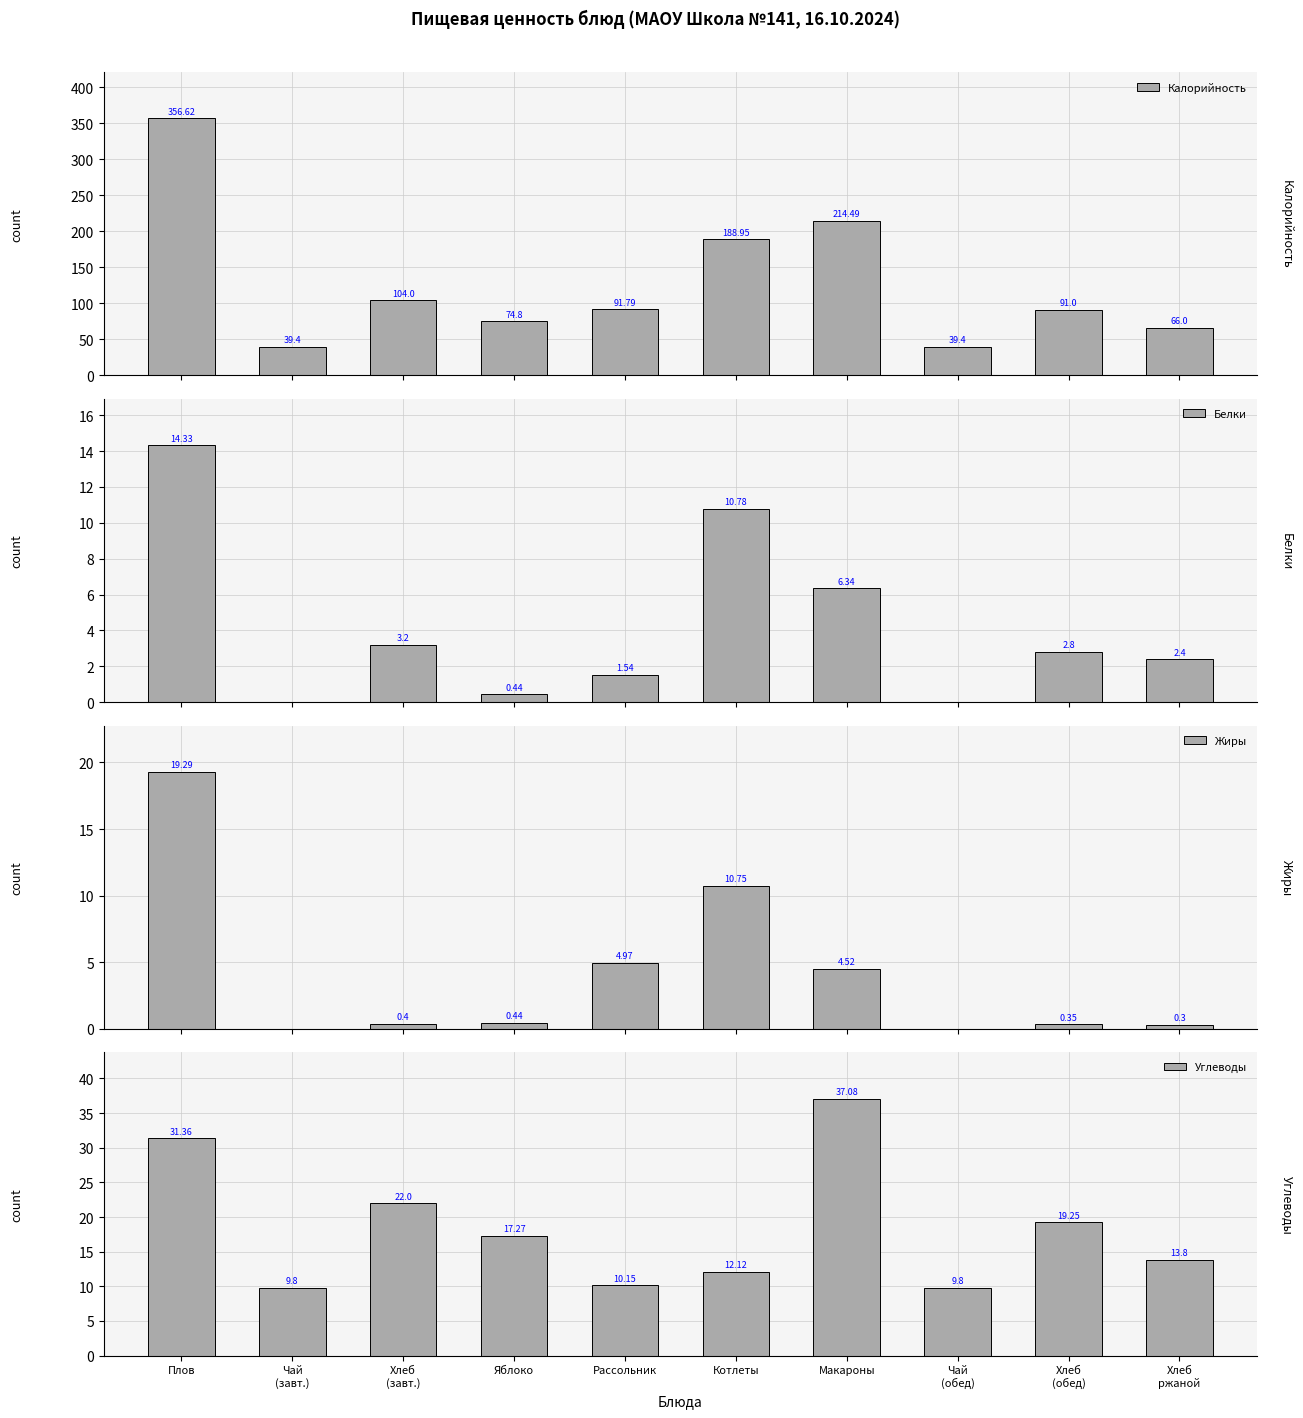

What position from the right is Чай
(завт.)?

9